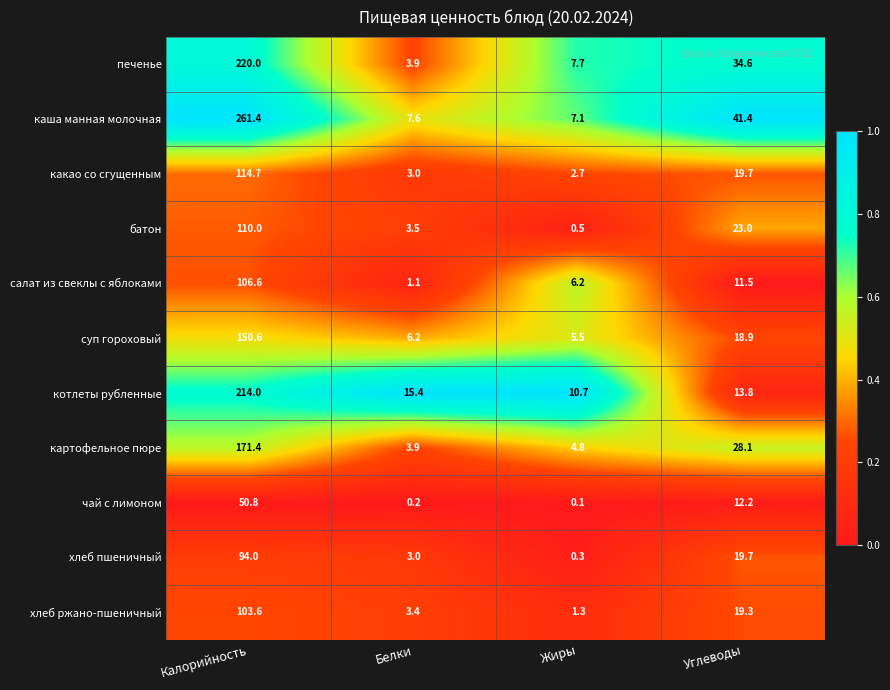

Read the суп гороховый value at Калорийность.

150.6